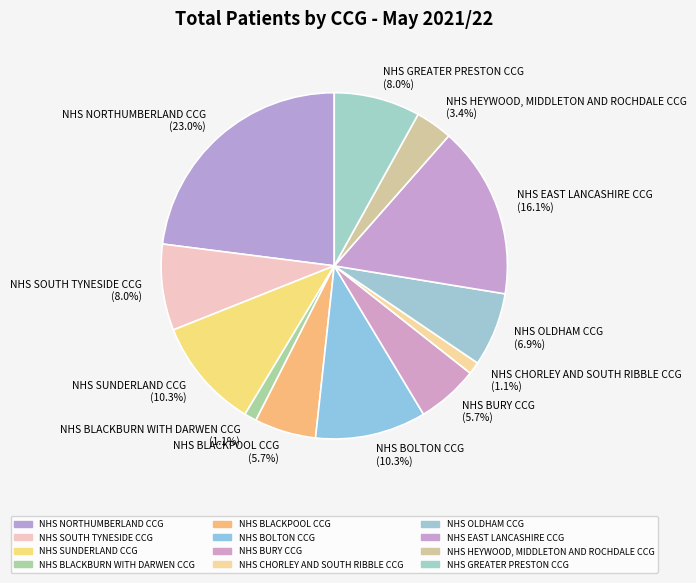

Which slice is the largest?

NHS NORTHUMBERLAND CCG